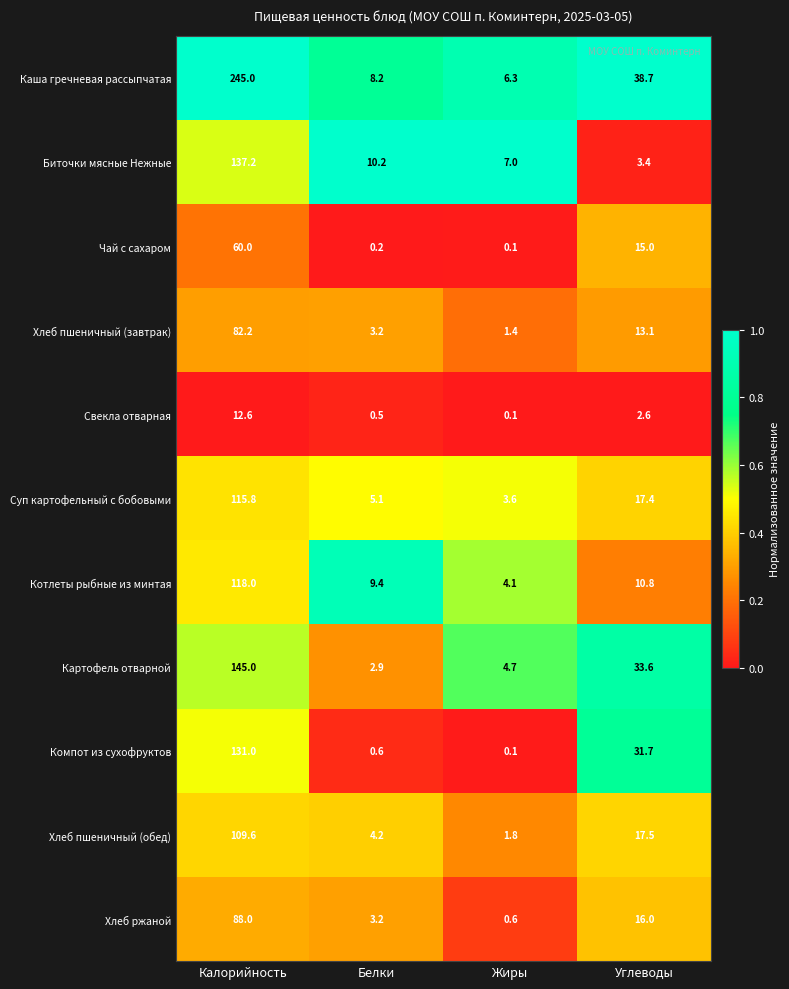

What is the maximum value shown in the chart?

245.0